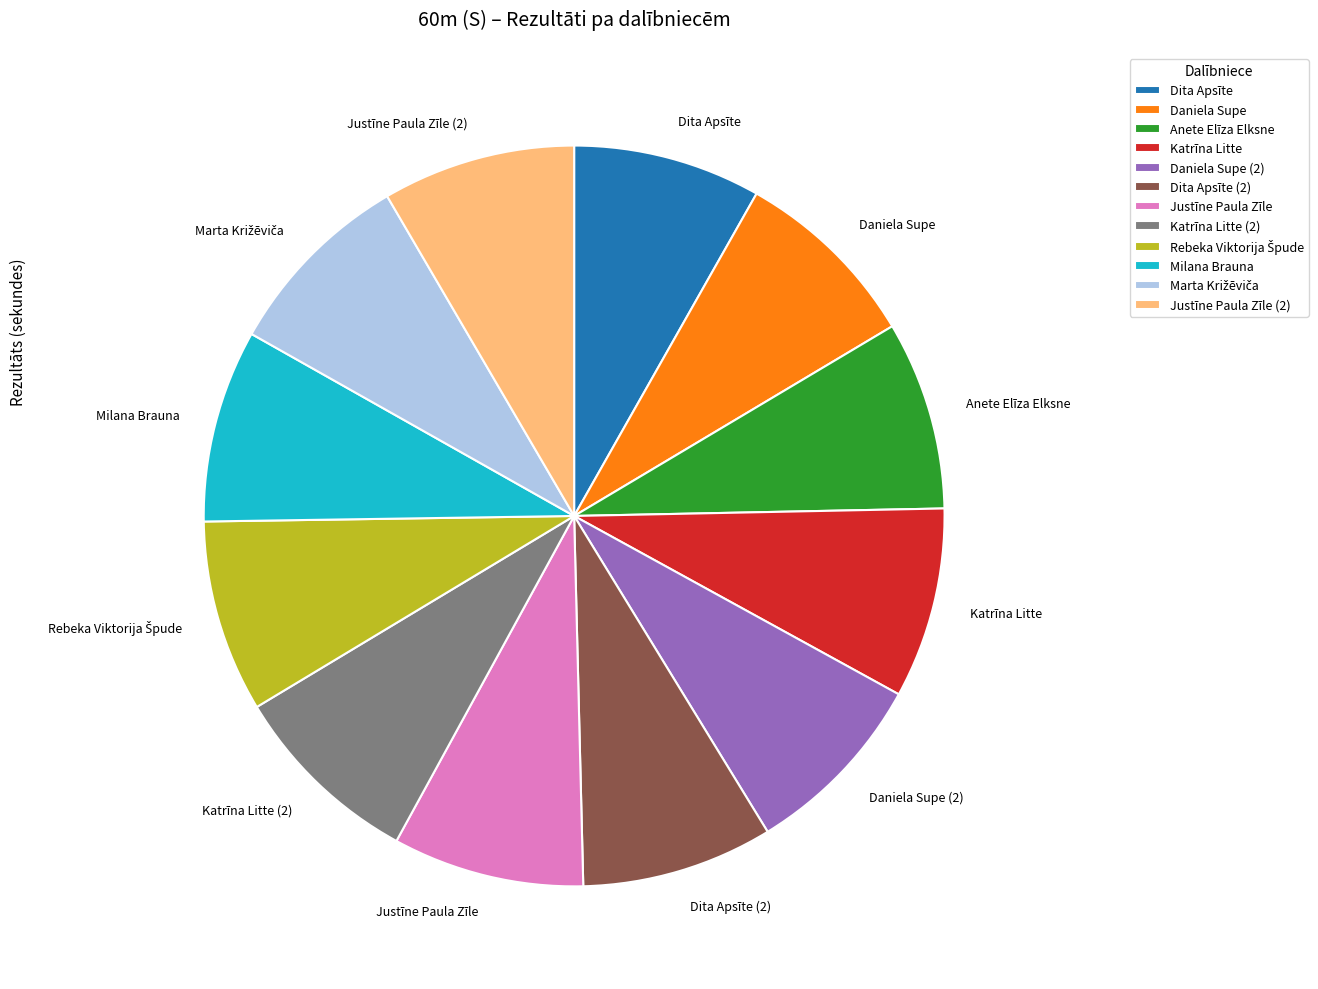

Do Katrīna Litte and Justīne Paula Zīle together represent more than half of the pie?

No